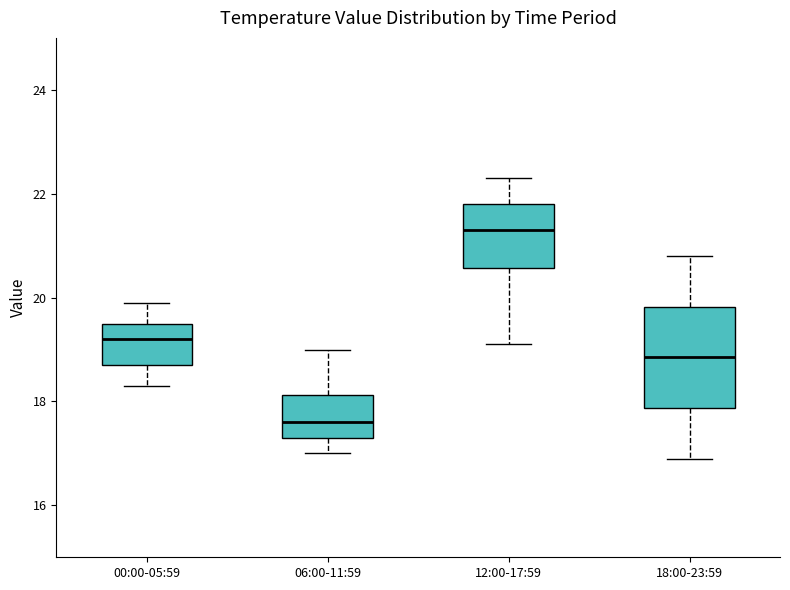

Comparing the boxes themselves (not the whiskers), which one is the tallest?

18:00-23:59